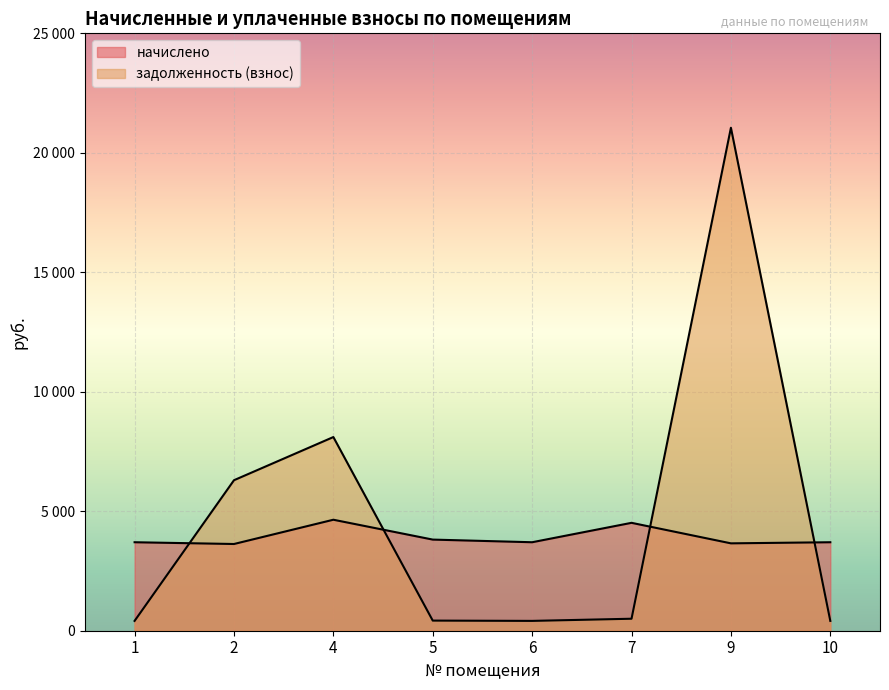

What is the value of the начислено point at the 2nd from the left?

3629.0